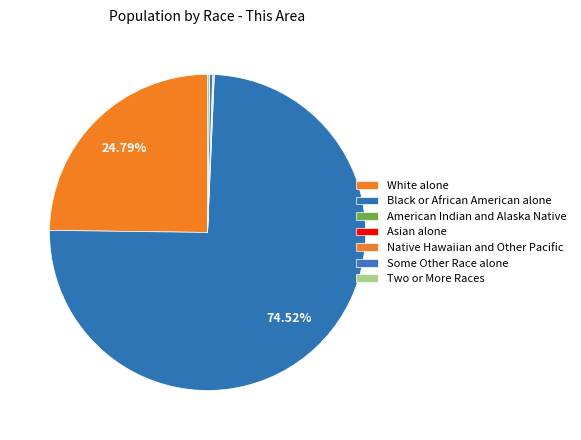

To the nearest percent, what is the difference between the largest and smallest slice percentages?

75%